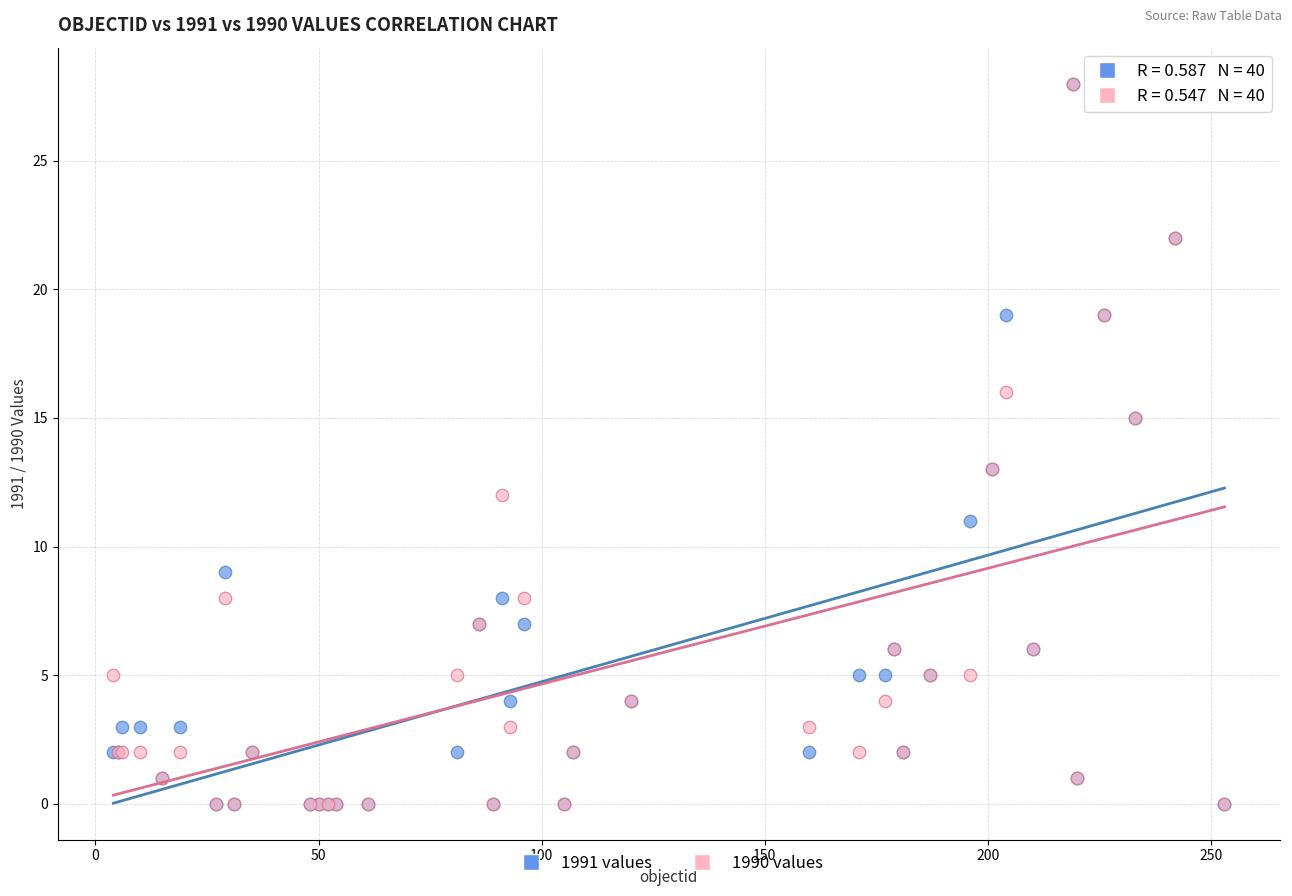

What are all the series names shown in the legend?

1991 values, 1990 values